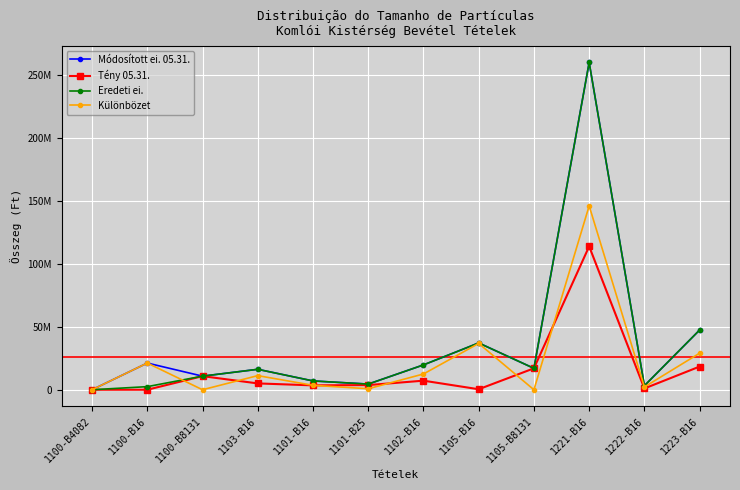

Is this an area chart (filled region under the line)?

No